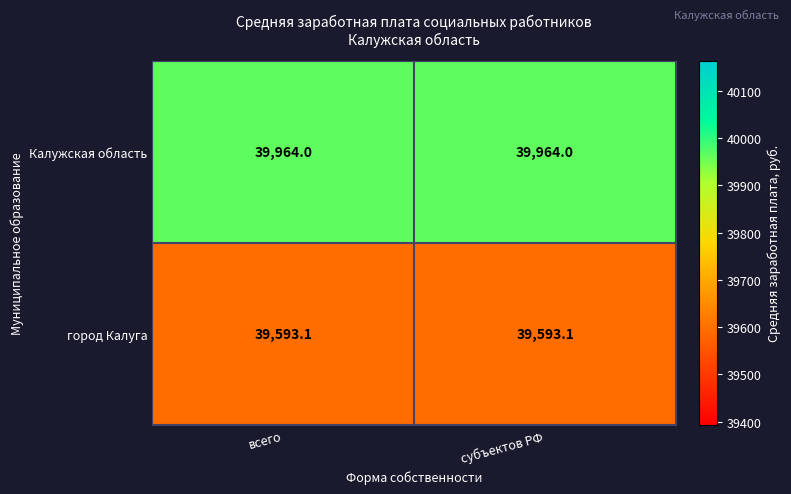

What is the minimum value shown in the chart?

39593.1